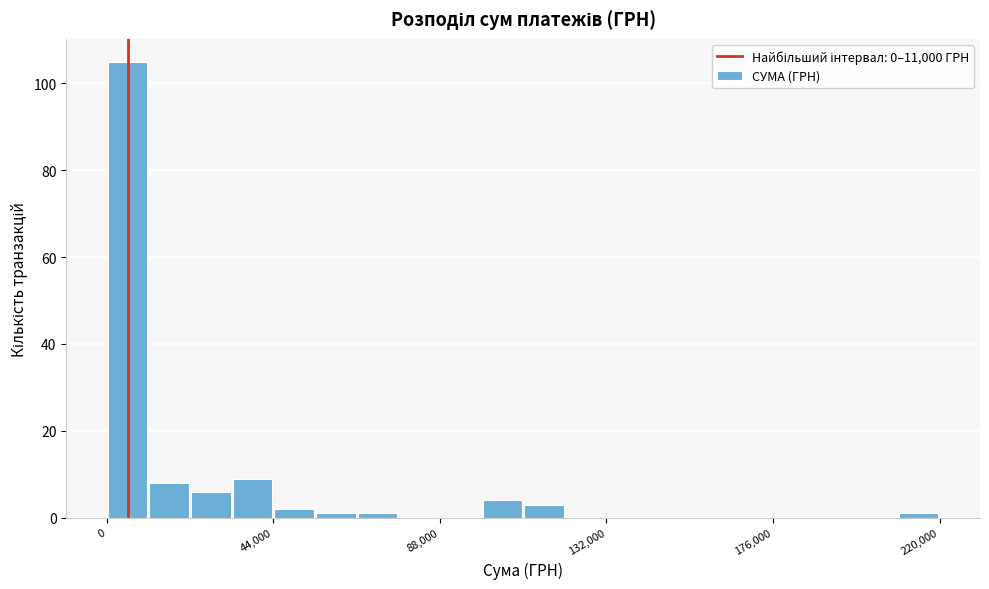

Read against the x-axis, roughly where is the centre of the tallest bar?

5000